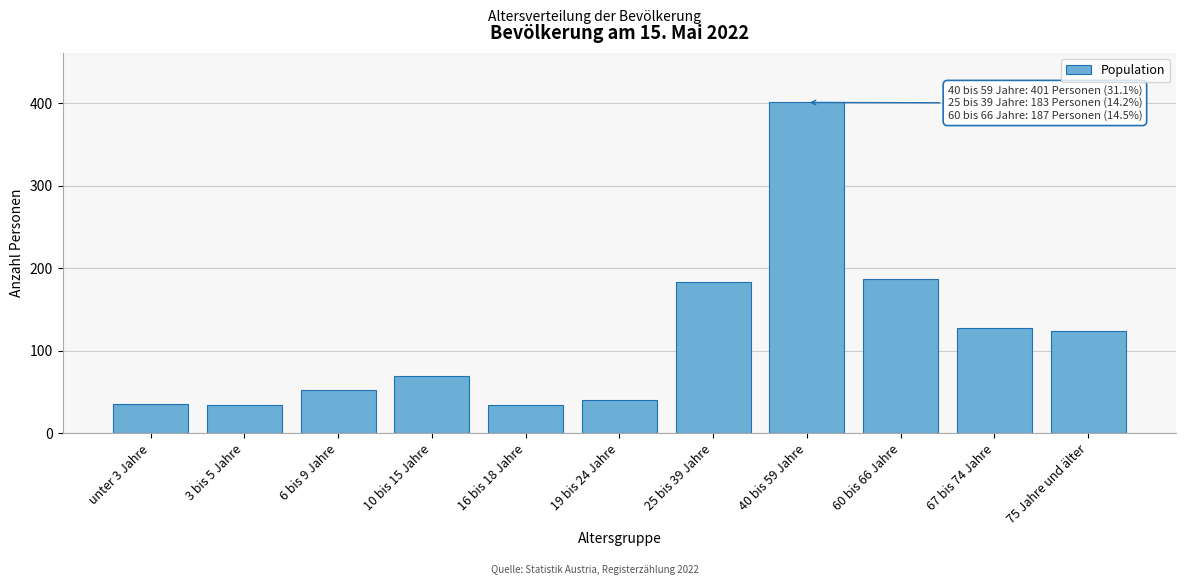

Is it true that the value at 10 bis 15 Jahre is 118?

False